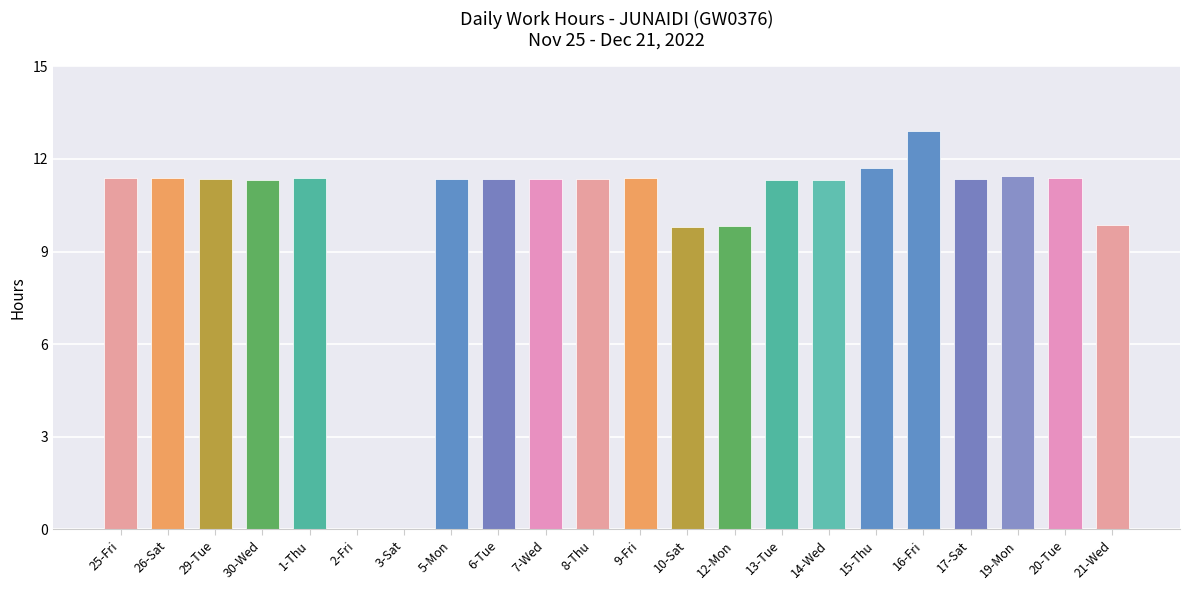

What is the greatest value displayed?

12.9